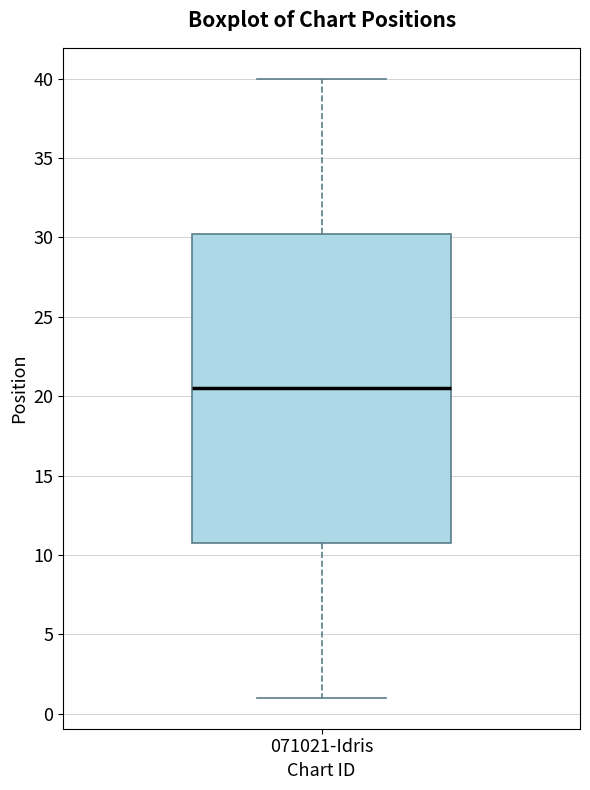

Where does the upper whisker of the box for 071021-Idris end on the y-axis? The values are not printed on the chart, so give them approximately, as read against the axis.

40.0